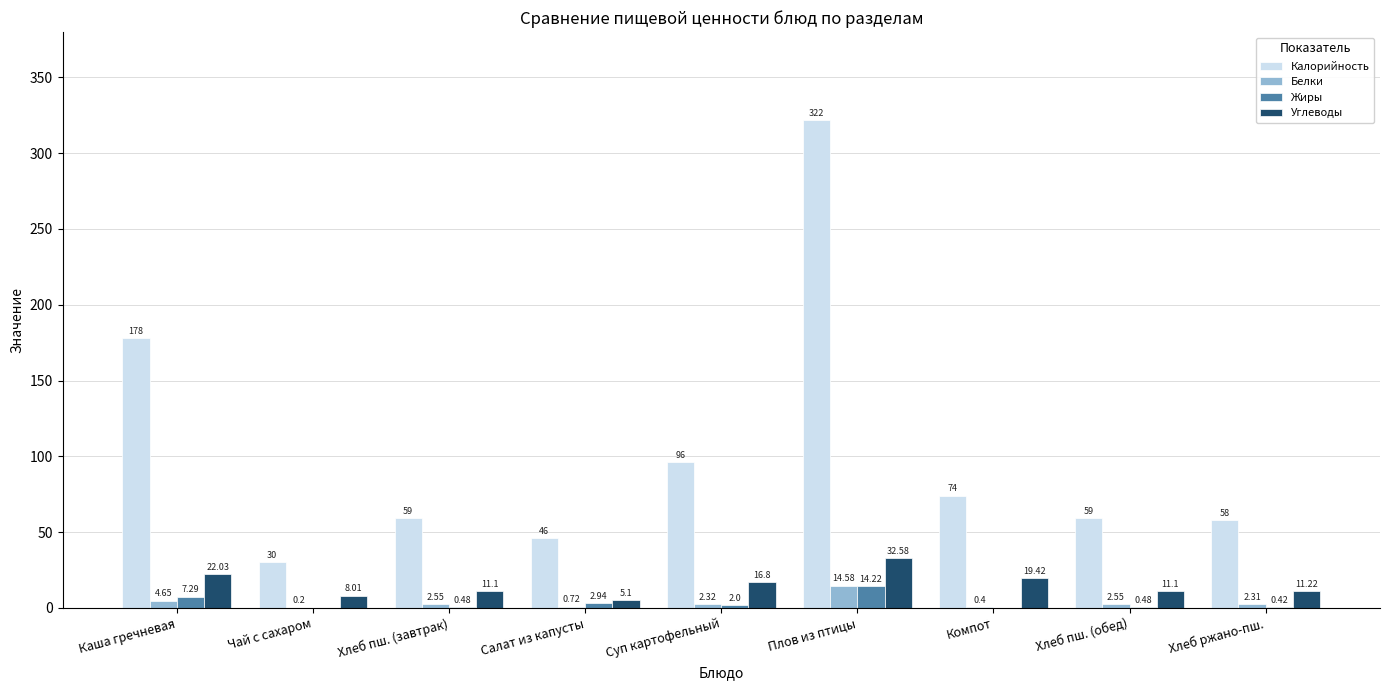

How many series are shown in this chart?

4